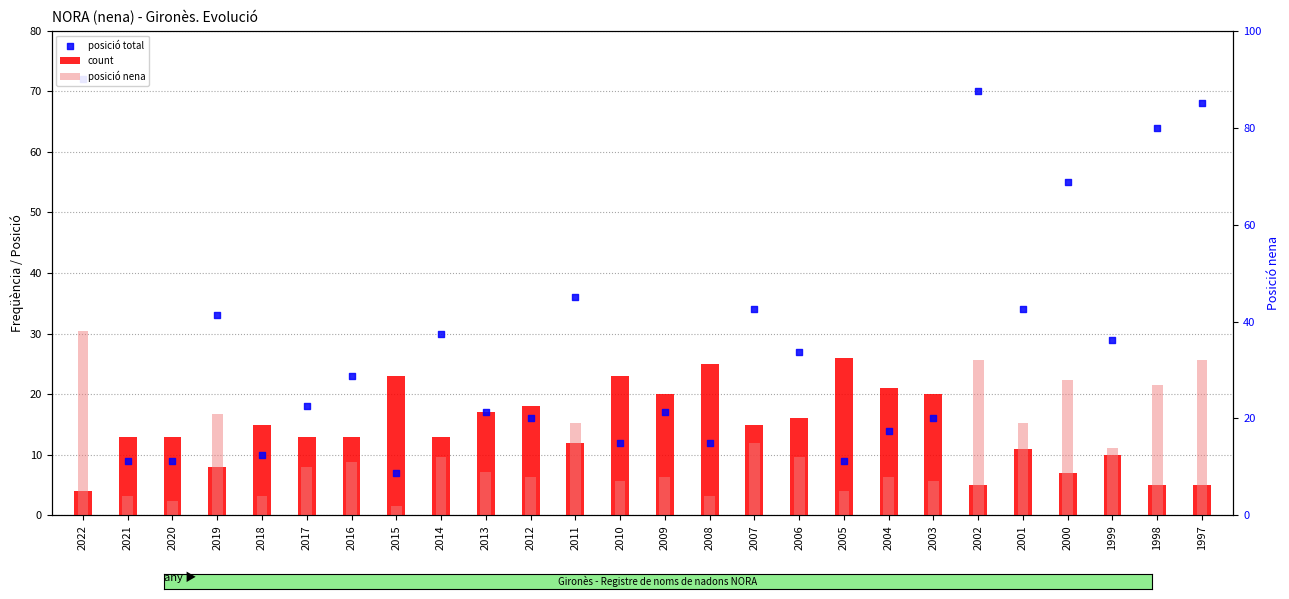

Which series reaches the maximum Y coordinate?

posició total